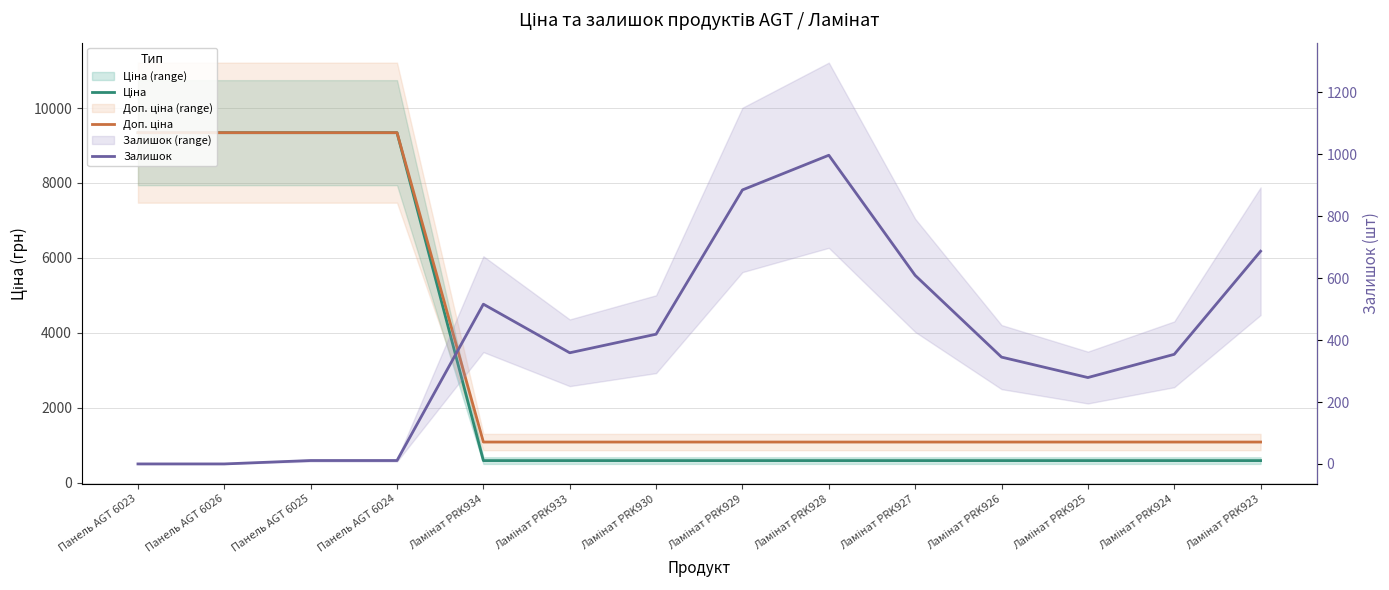

Which series ends up on top after the final intersection of Залишок and Ціна?

Залишок